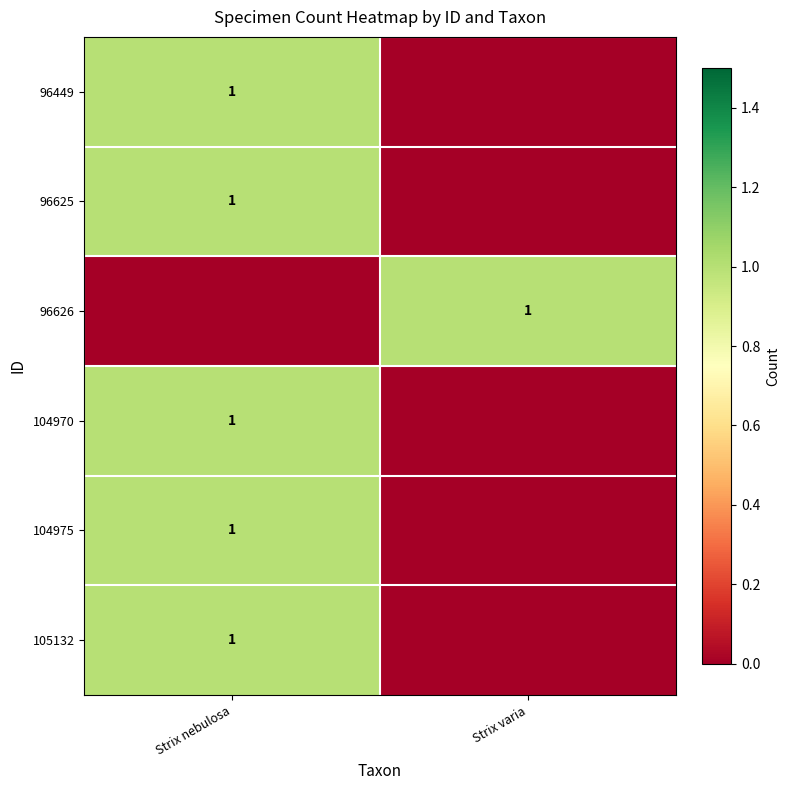

What is the total value across all series at Strix nebulosa?

5